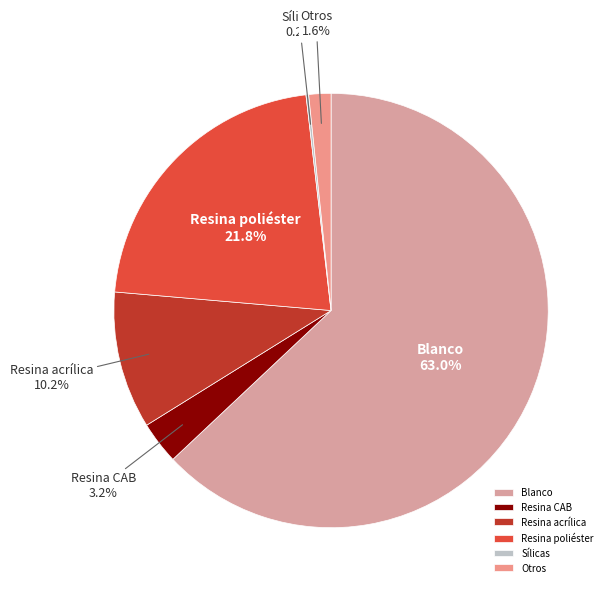

To the nearest percent, what percentage of the pie is Resina poliéster?

22%